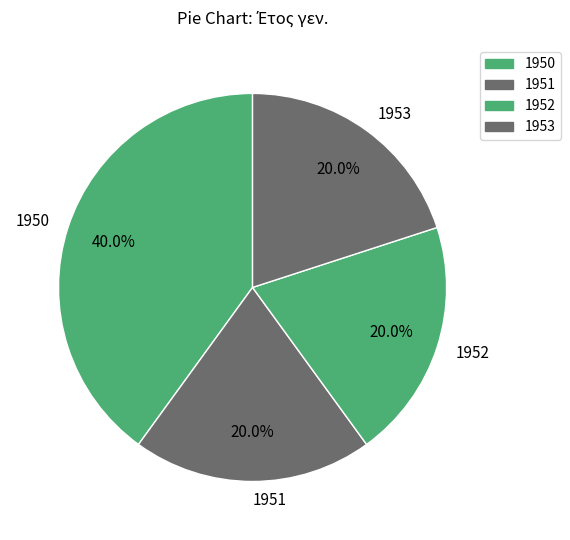

Which category has the biggest portion of the pie?

1950